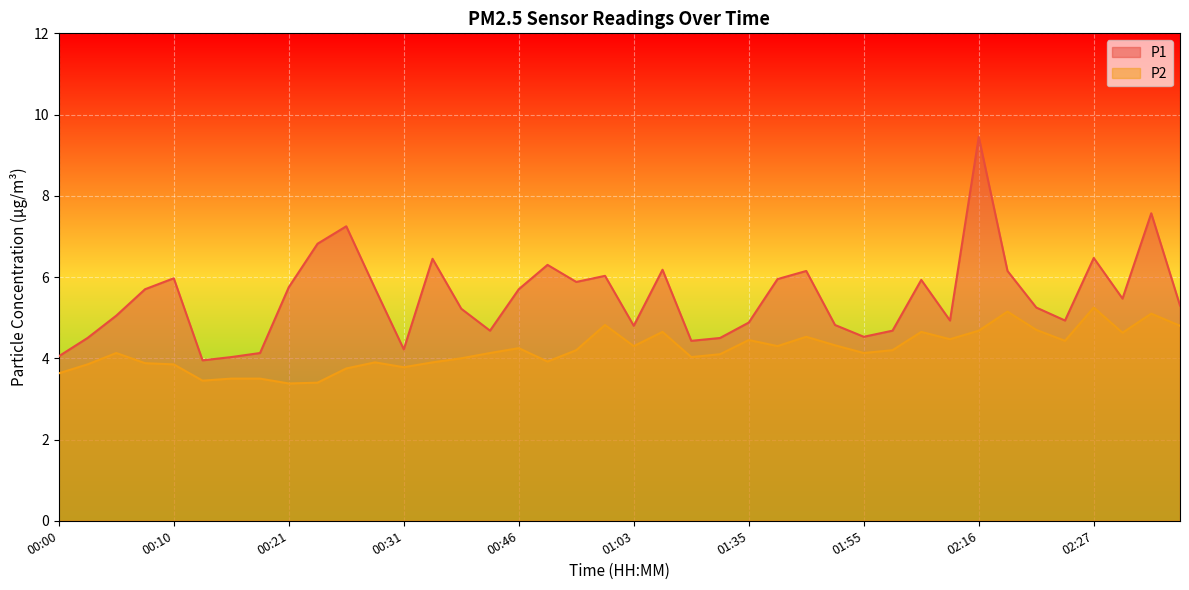

Which series has the widest spread of values?

P1